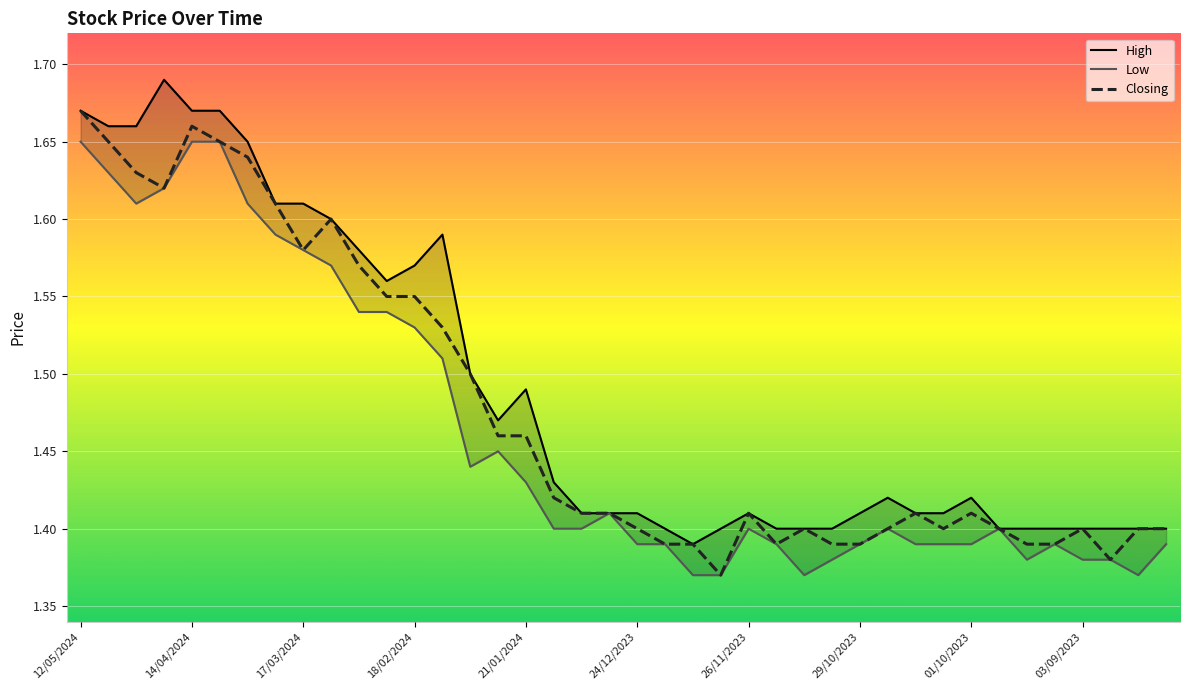

Which series changed the most between 18/02/2024 and 28?

High